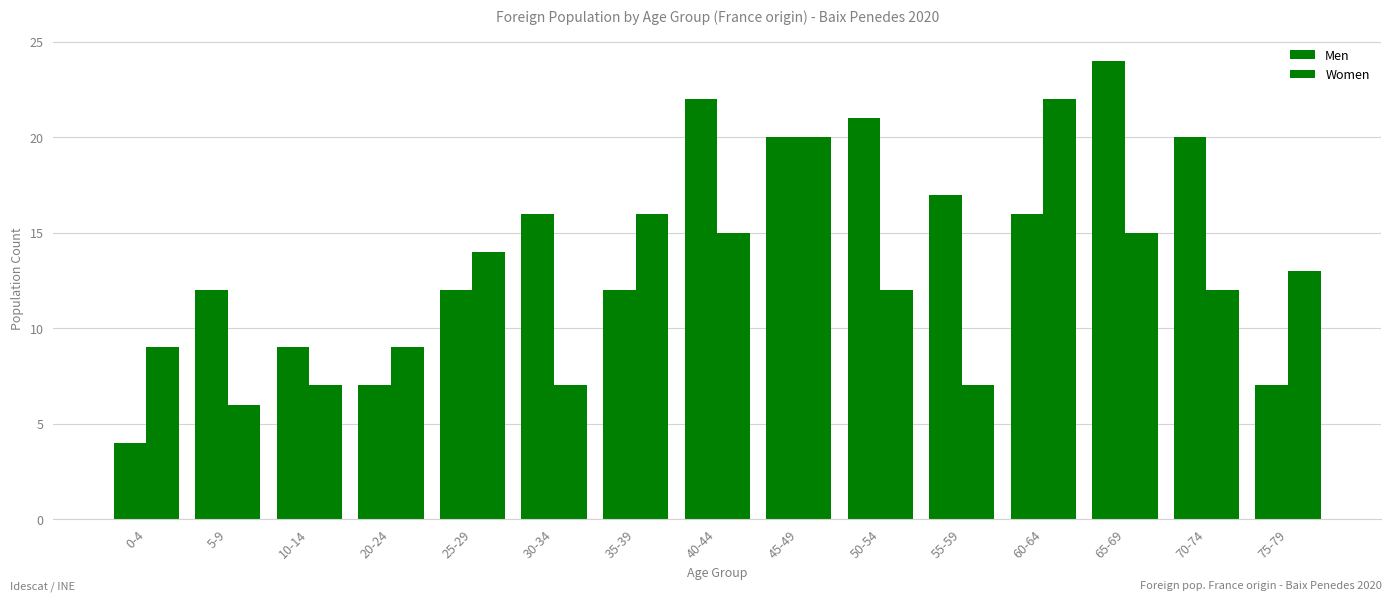

Does the chart contain any negative values?

No